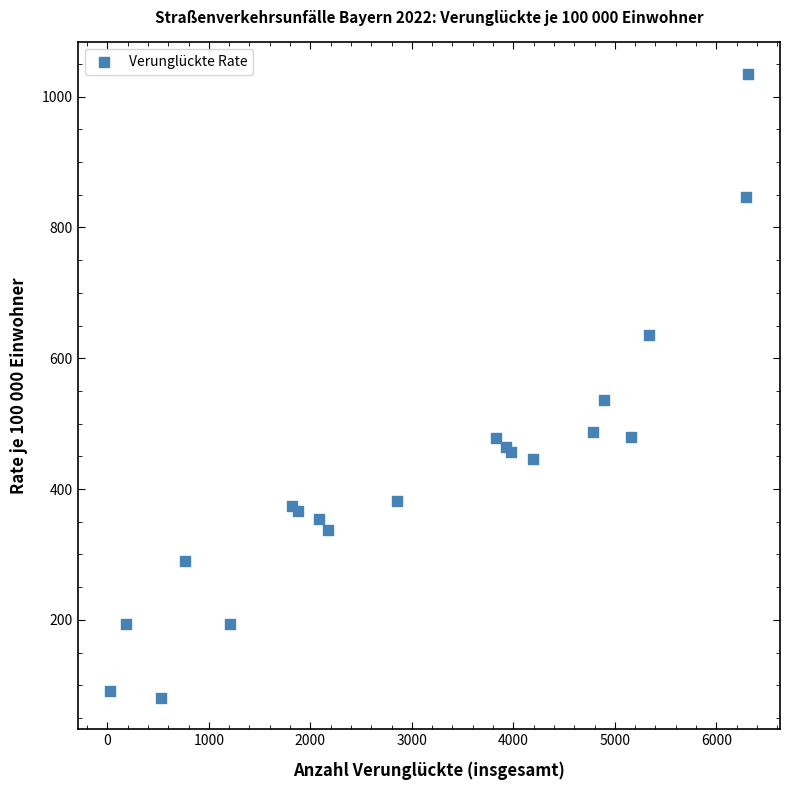

What Y value in the scatter plot is closest to 558?

535.9